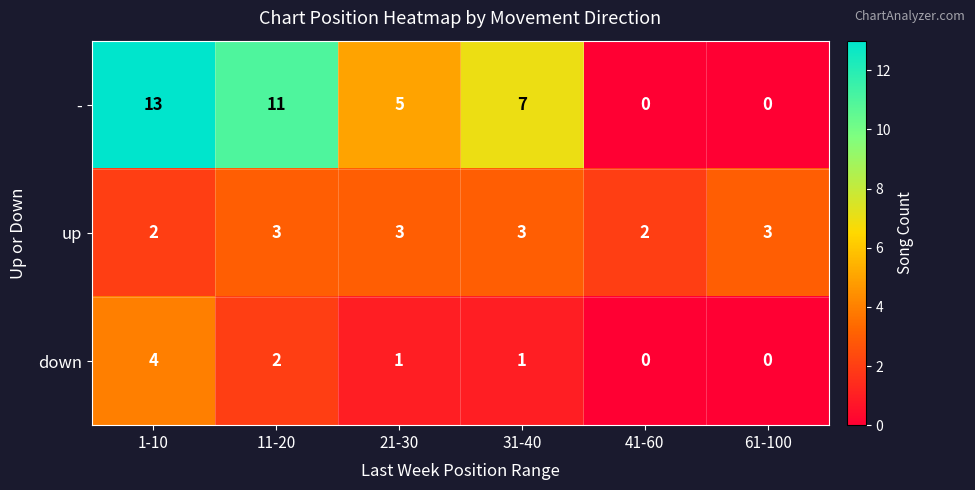

Between 31-40 and 41-60, which series saw the biggest shift?

-